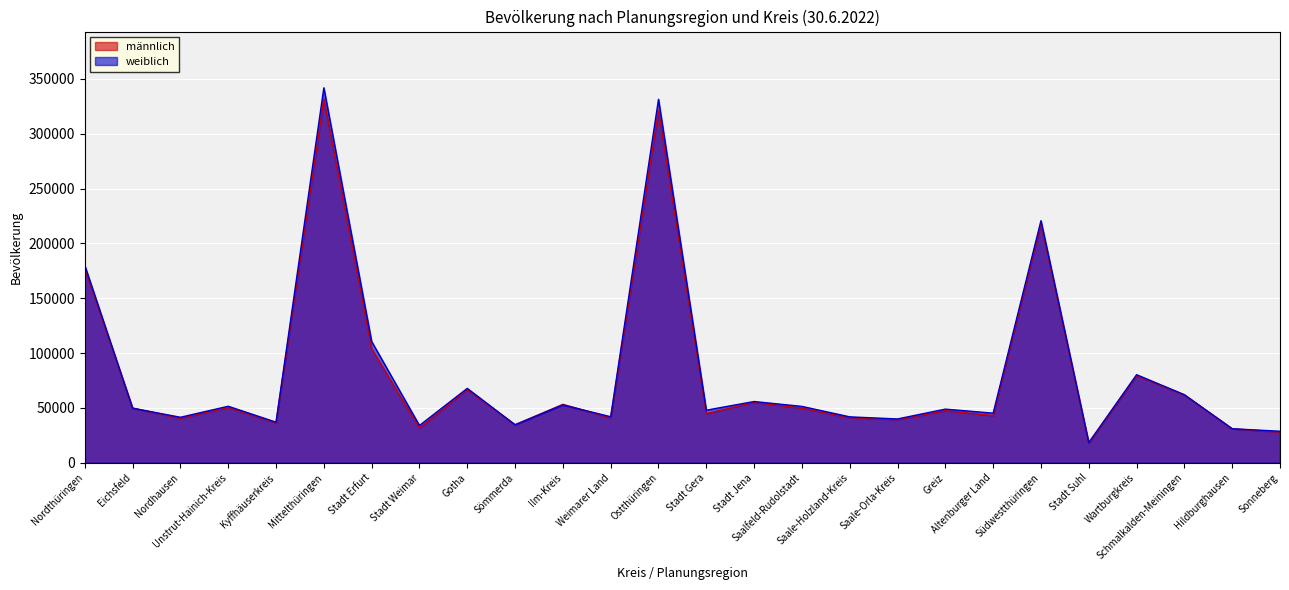

The männlich series shows 12362 at Kyffhäuserkreis. True or false?

False